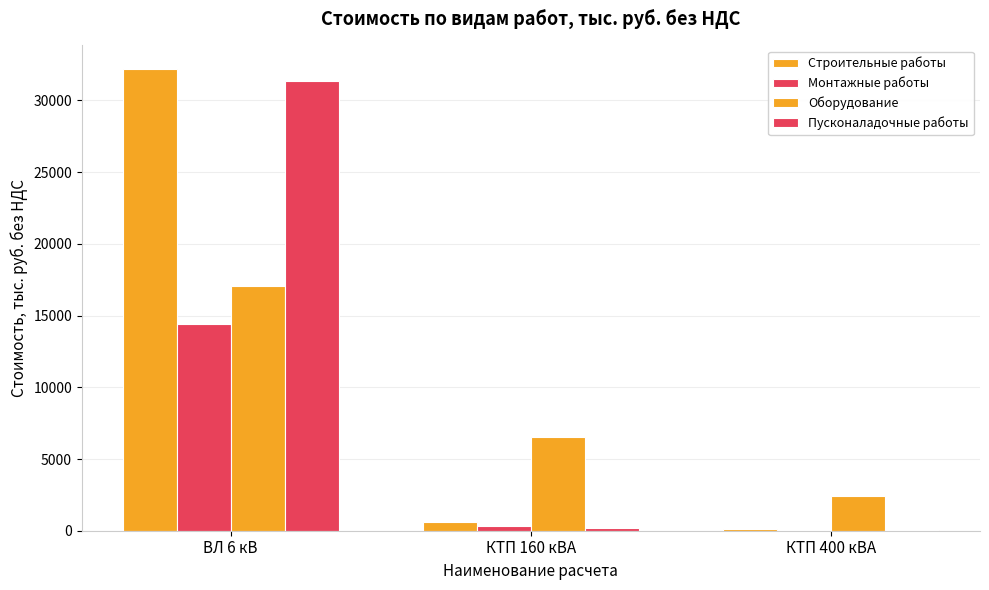

What is the maximum value for Пусконаладочные работы?

31388.5